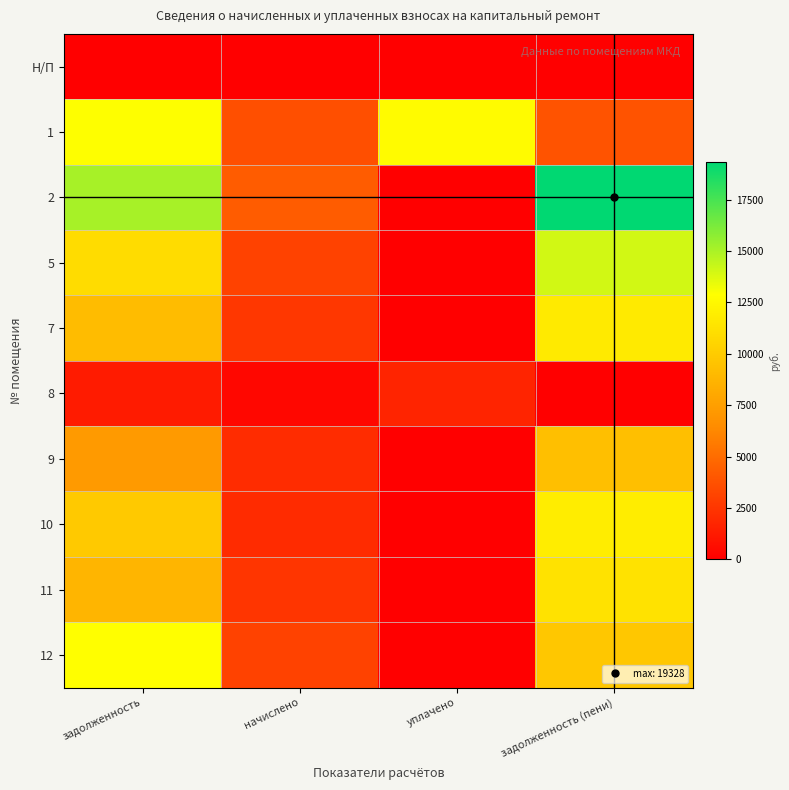

At which category is the sum across all series the highest?

задолженность (пени)